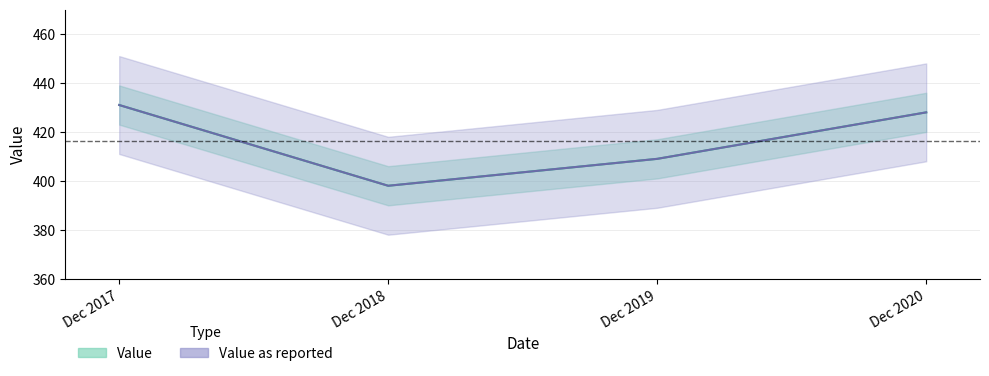

Rank the series by their maximum value, from lowest to highest.

Value, Value as reported